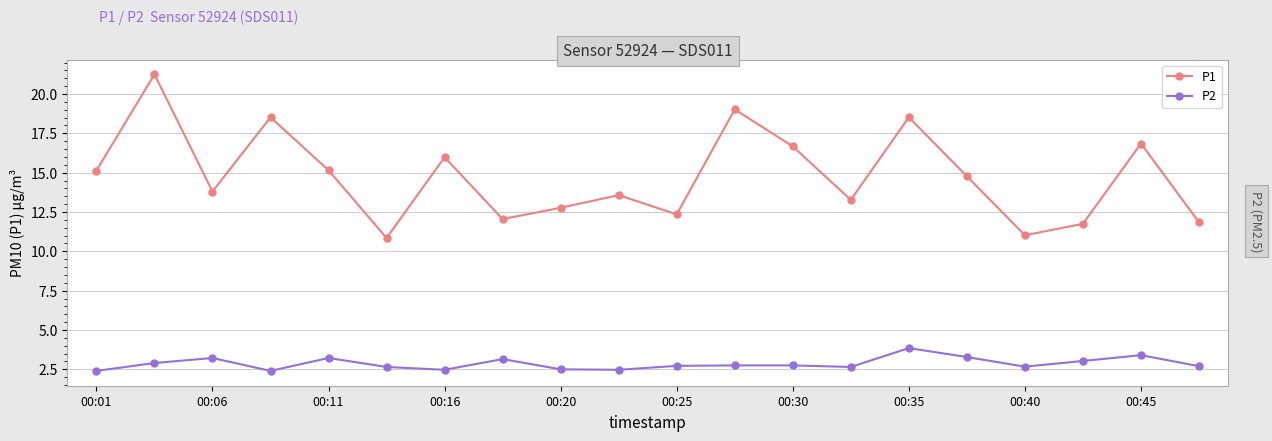

What is the sum of all P2 values?

57.2